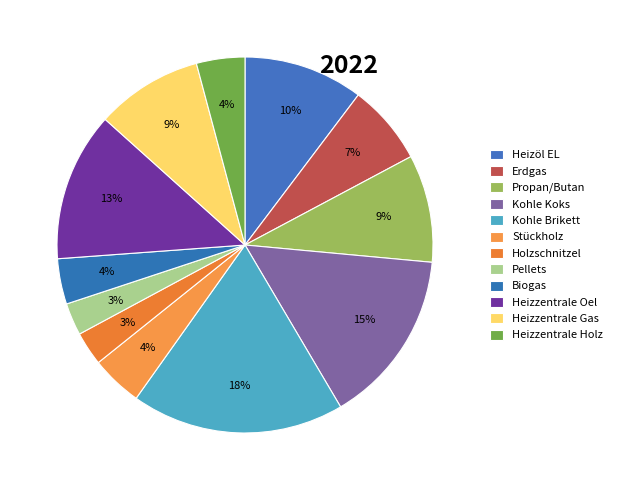

How many segments does this pie chart have?

12